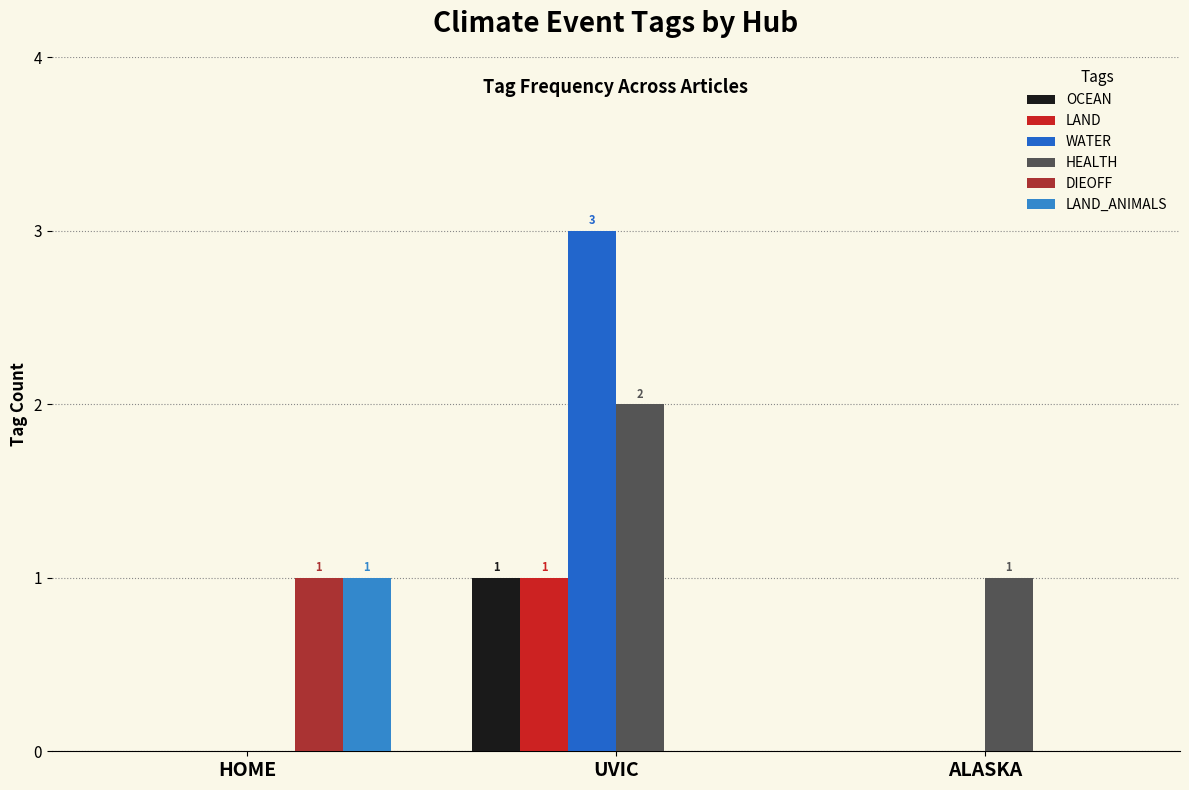

What is the maximum value for OCEAN?

1